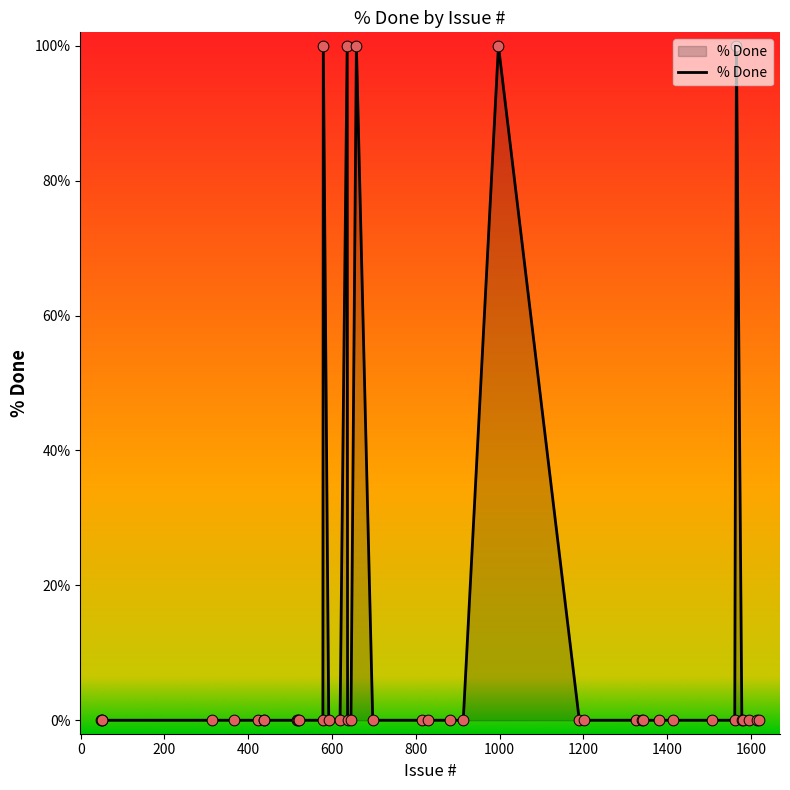

What is the difference between the maximum and minimum values?

100